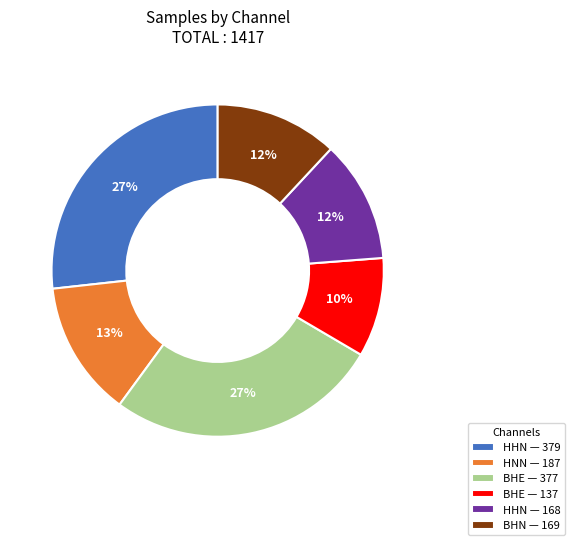

To the nearest percent, what is the combined percentage of HHN — 379 and HNN — 187?

40%